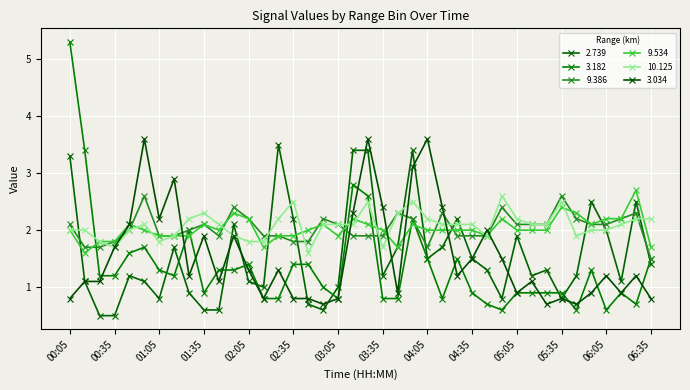

What is the difference between the maximum and minimum values in the 9.534 series?

1.1